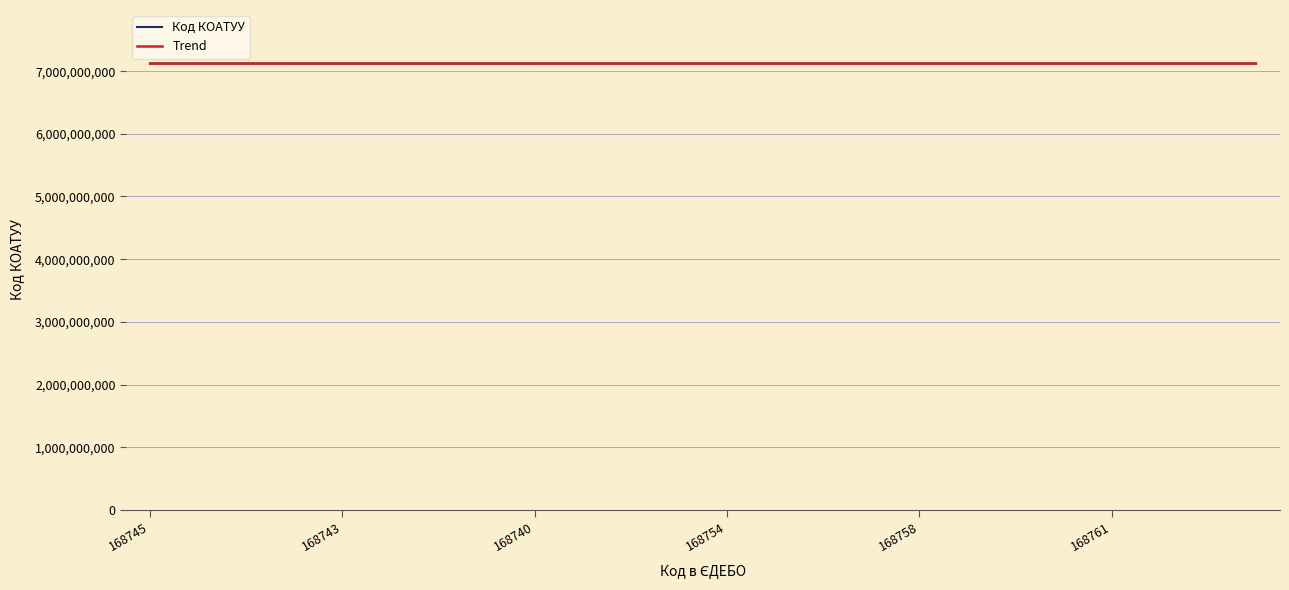

What is the difference between the maximum and minimum values in the Код КОАТУУ series?

79301.0